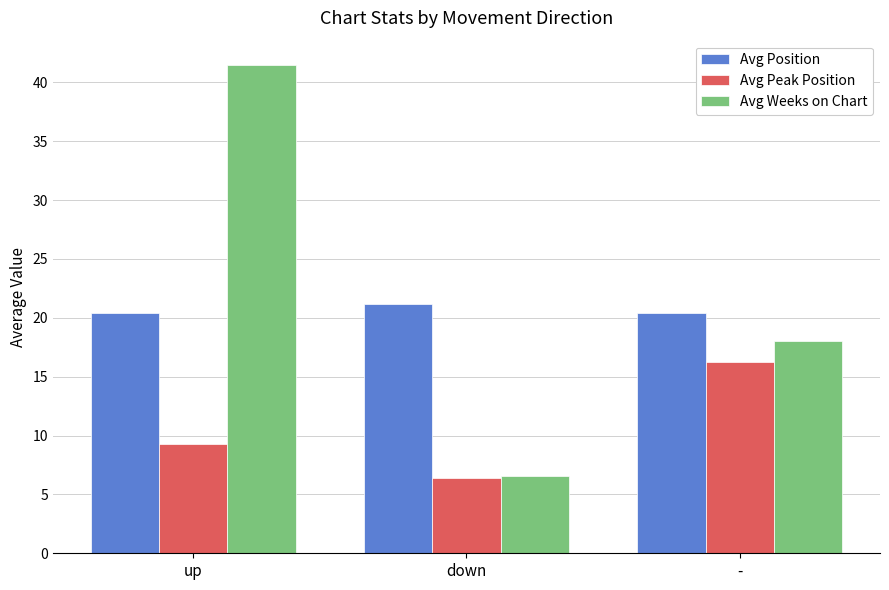

Which series has the widest spread of values?

Avg Weeks on Chart